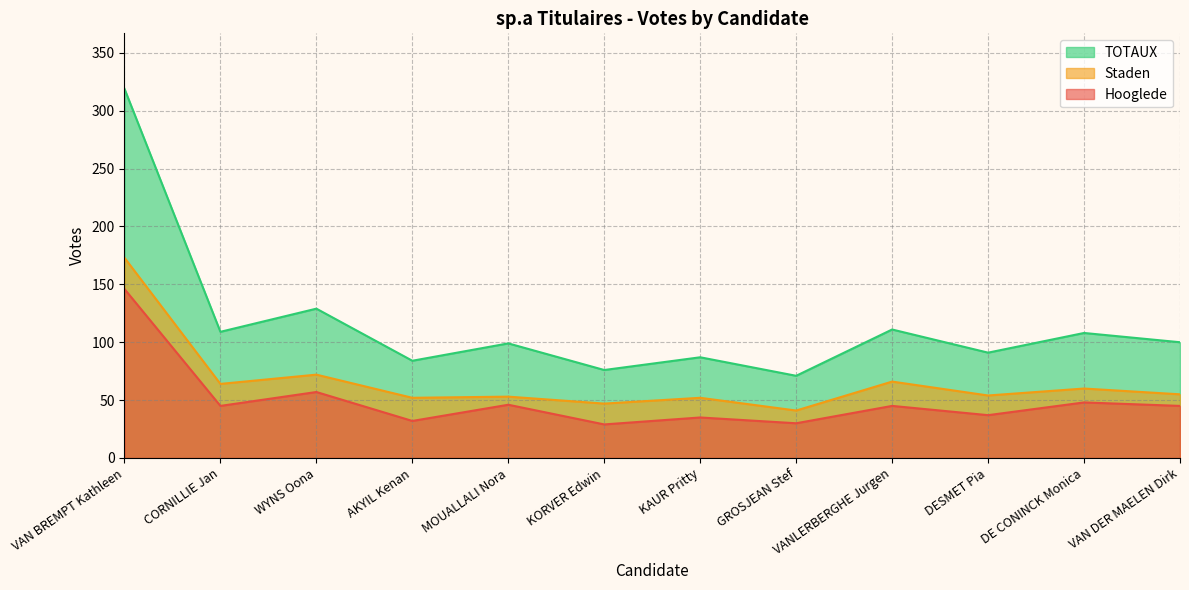

What is the difference between the highest and lowest values at VAN DER MAELEN Dirk?

55